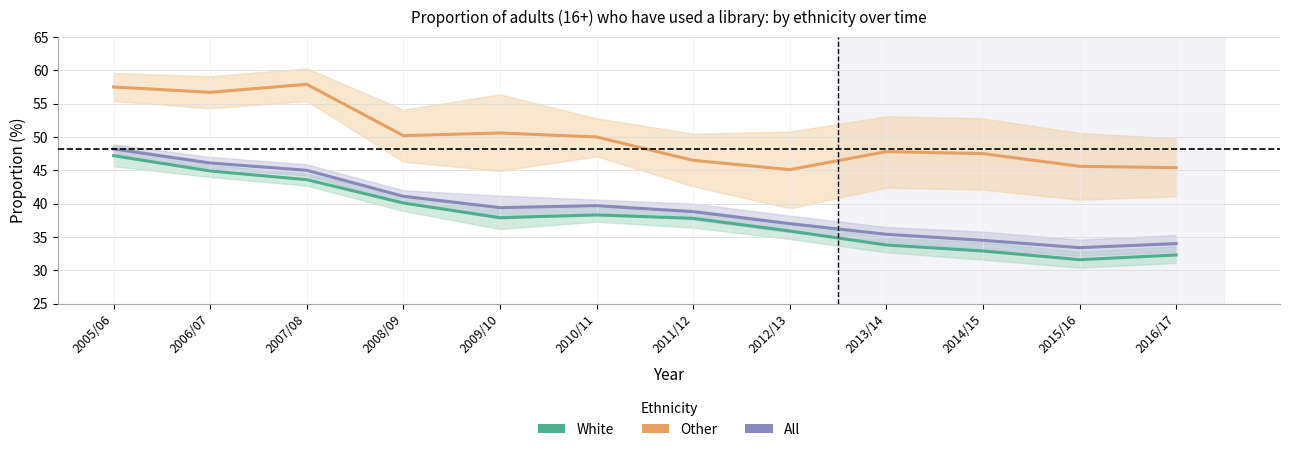

Does the chart display data point markers on the line(s)?

No